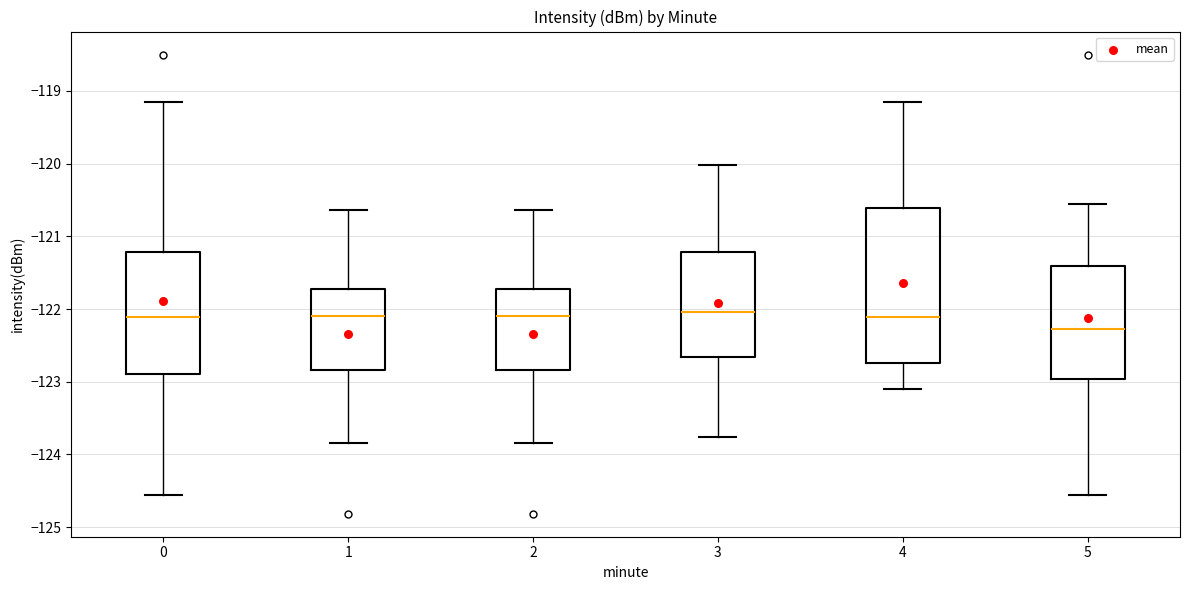

Reading left to right, read every box against the y-axis: the position of its median line, the range the box covers, and the ends of its whiskers. The values are not printed on the chart, so give them approximately, as read against the axis.

0: median -122.1, box -122.9 to -121.2, whiskers -124.6 to -119.2
1: median -122.1, box -122.8 to -121.7, whiskers -123.8 to -120.6
2: median -122.1, box -122.8 to -121.7, whiskers -123.8 to -120.6
3: median -122.0, box -122.7 to -121.2, whiskers -123.8 to -120.0
4: median -122.1, box -122.7 to -120.6, whiskers -123.1 to -119.2
5: median -122.3, box -123.0 to -121.4, whiskers -124.6 to -120.6